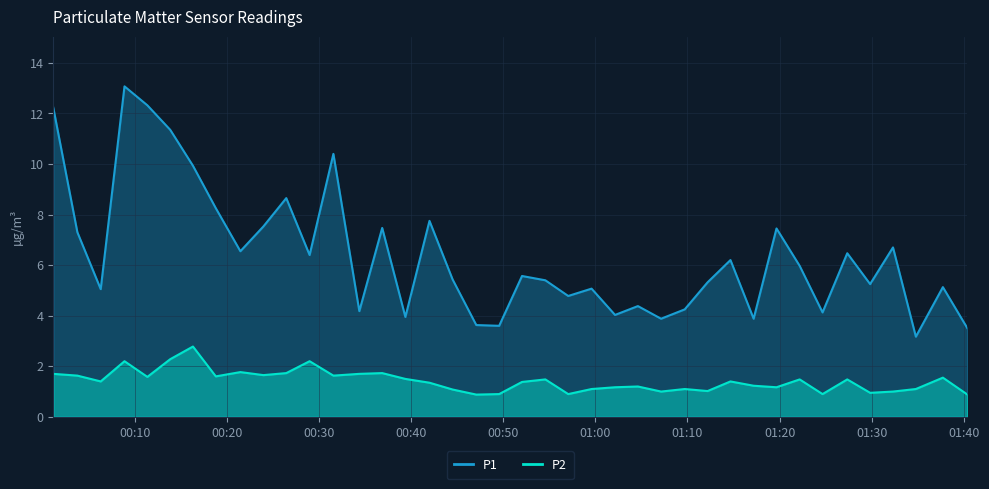

How many interior local peaks does the P1 series have?

13